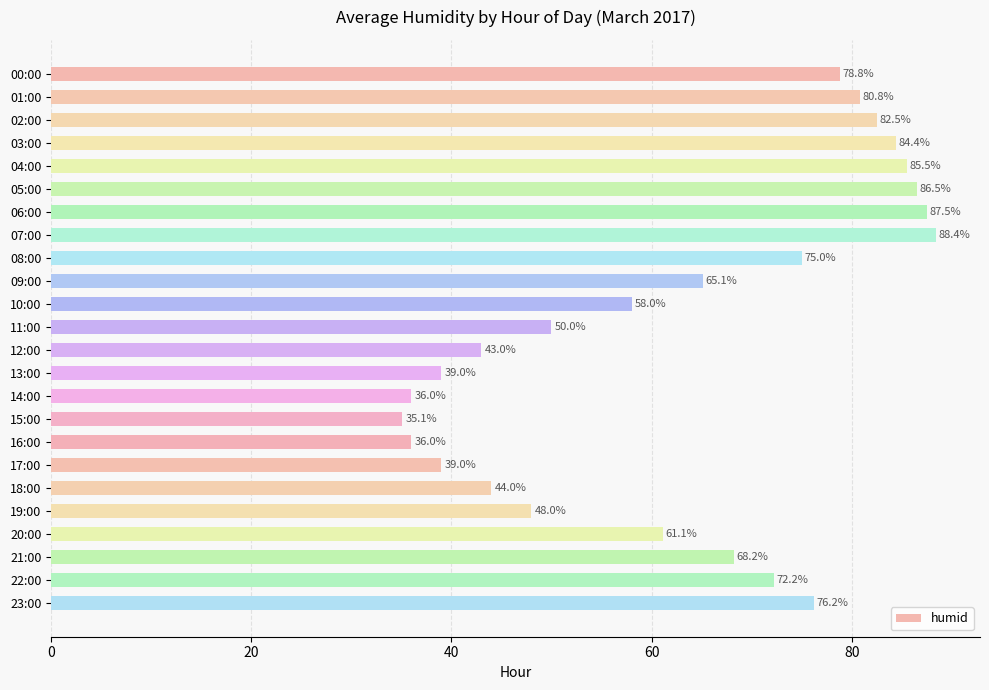

What is the greatest value displayed?

88.4